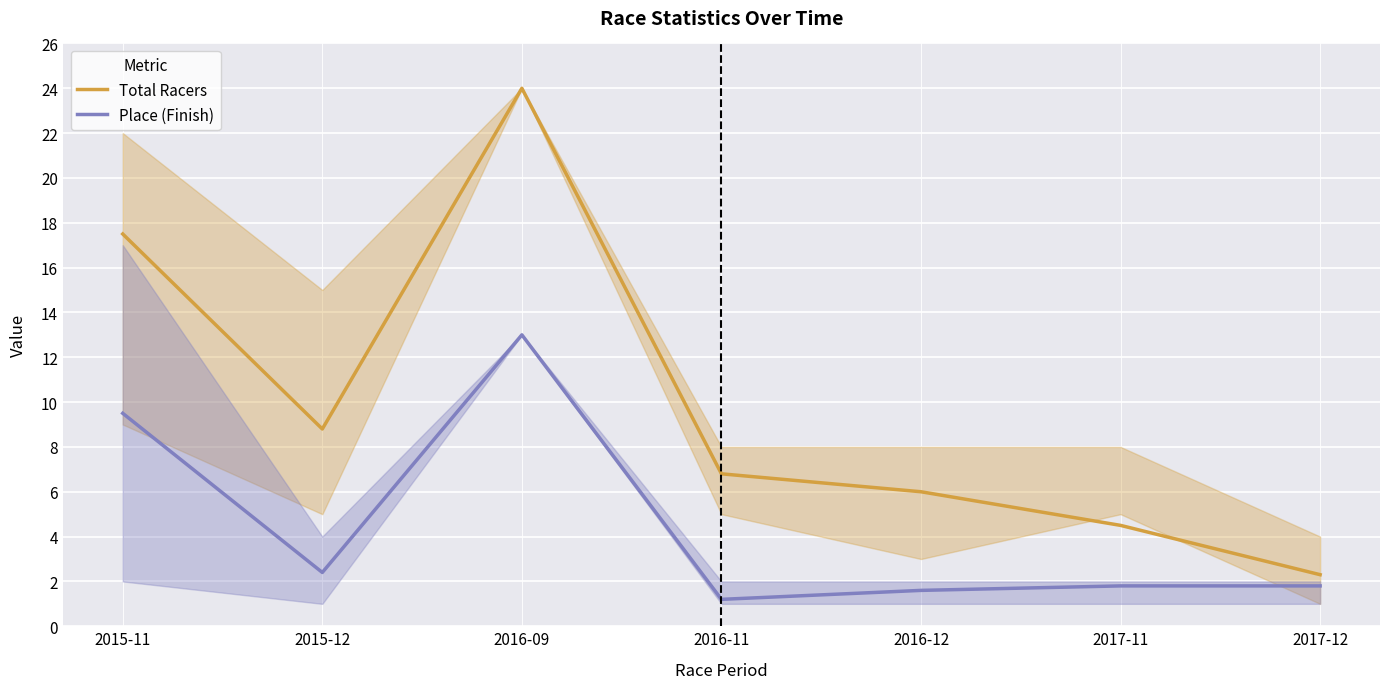

Does the chart display data point markers on the line(s)?

No